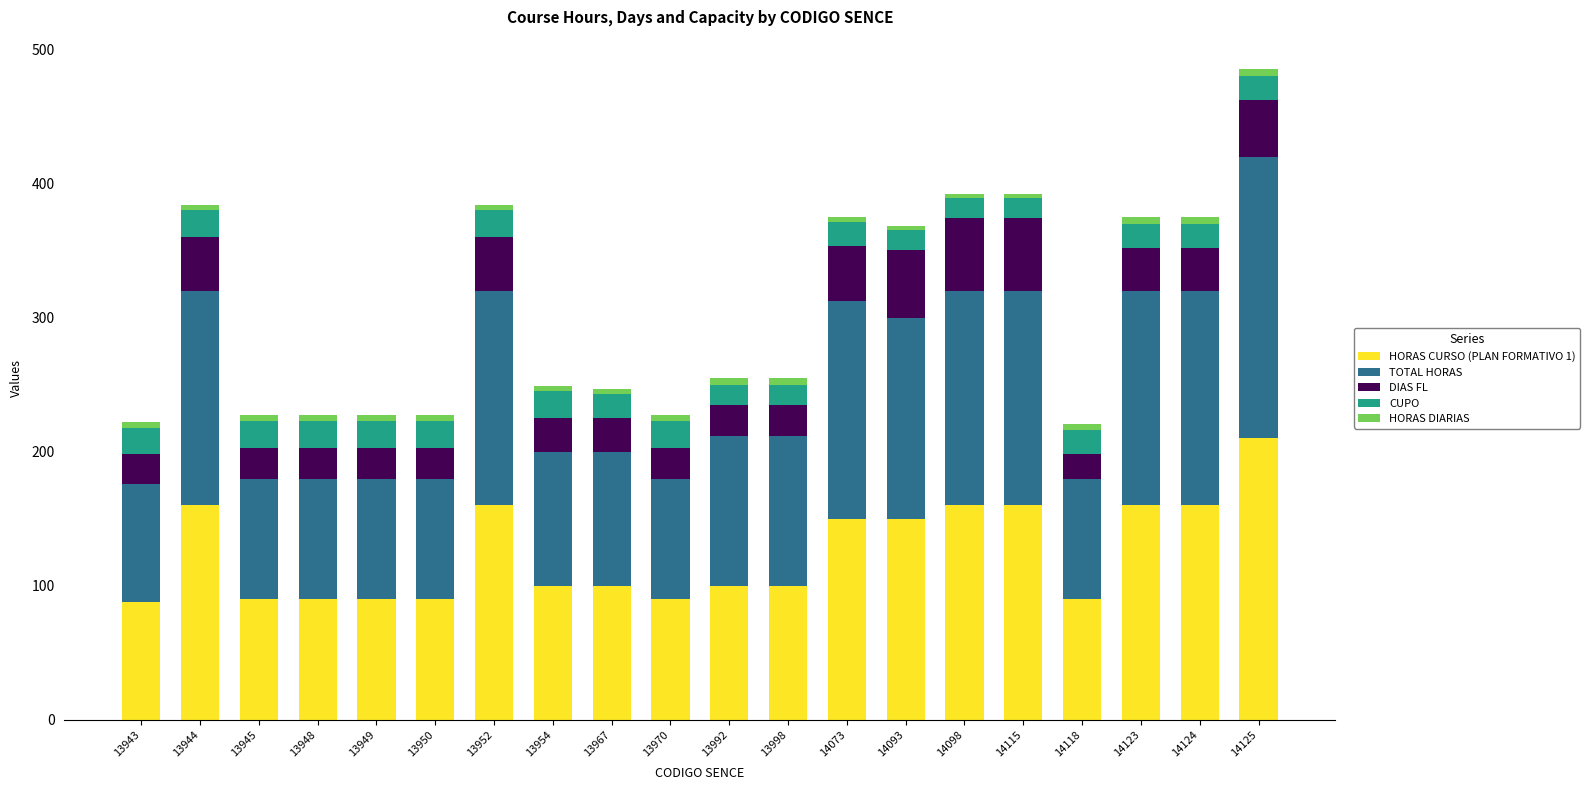

The value of HORAS CURSO (PLAN FORMATIVO 1) at 14118 is 151. True or false?

False